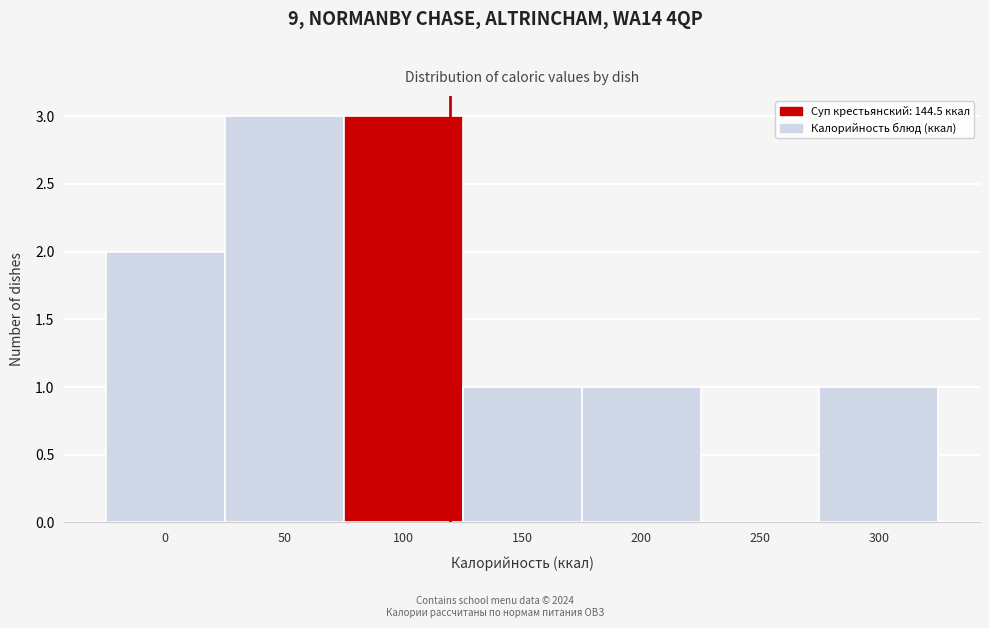

Reading right to left, what are all the values shown in this chart?

300=1	250=0	200=1	150=1	100=3	50=3	0=2